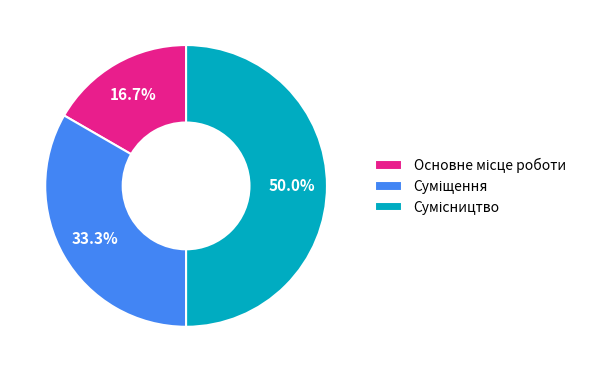

What percentage is the Сумісництво slice, to the nearest percent?

50%